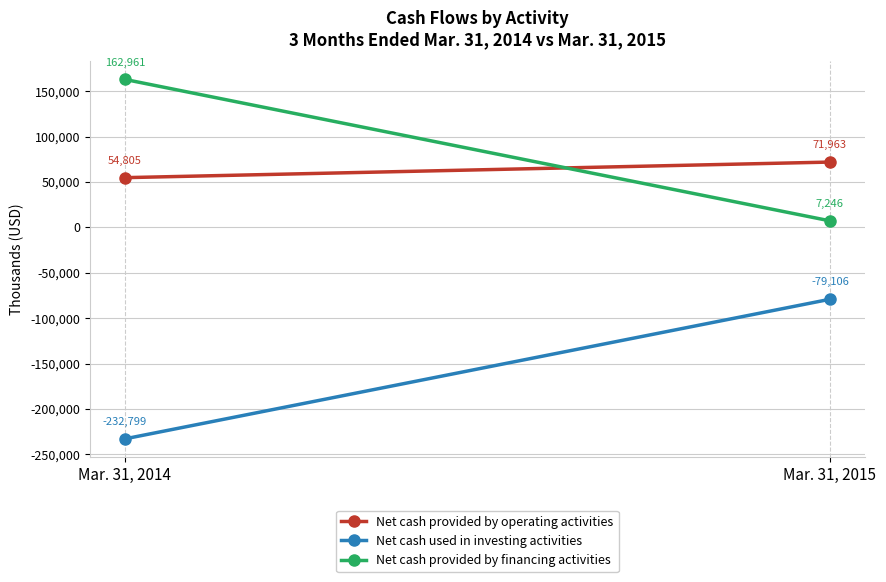

Rank the series at Mar. 31, 2015 from lowest to highest value.

Net cash used in investing activities, Net cash provided by financing activities, Net cash provided by operating activities